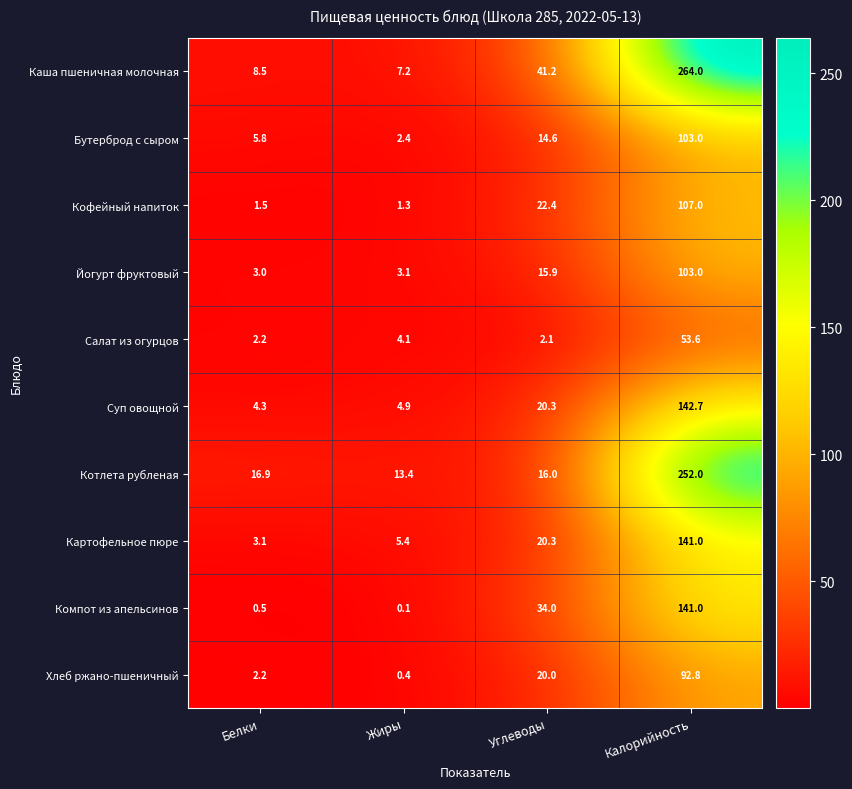

What is the difference between the maximum and minimum values in the Картофельное пюре series?

137.9